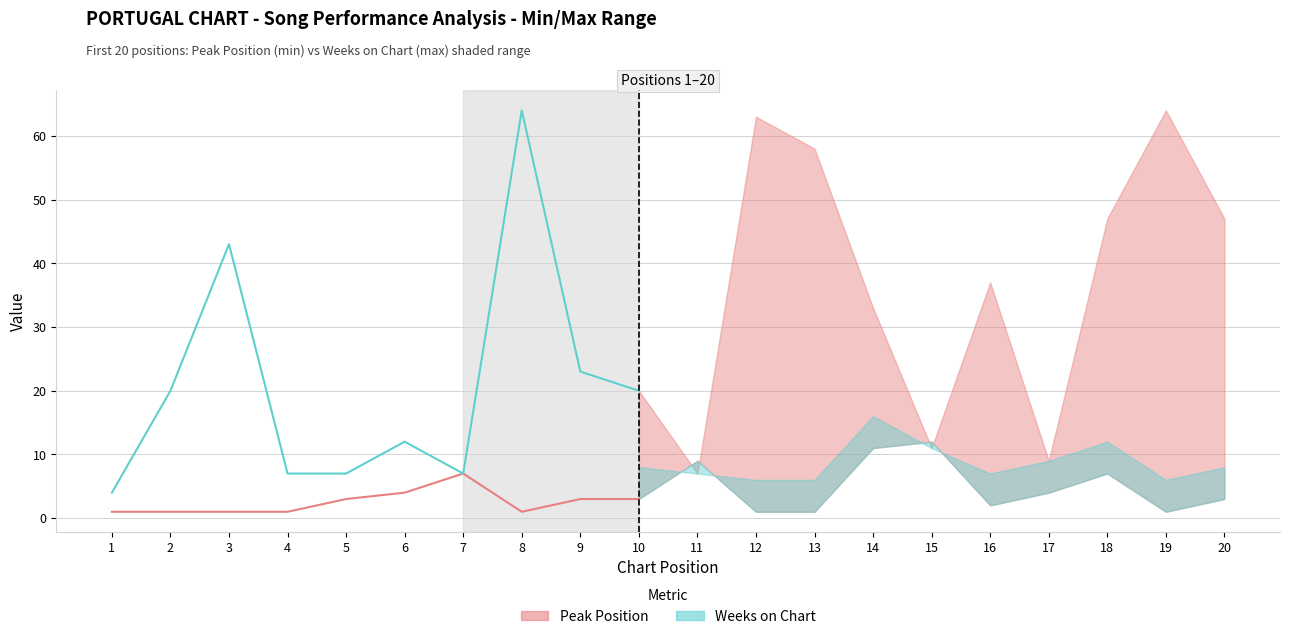

At which category is the sum across all series the highest?

8